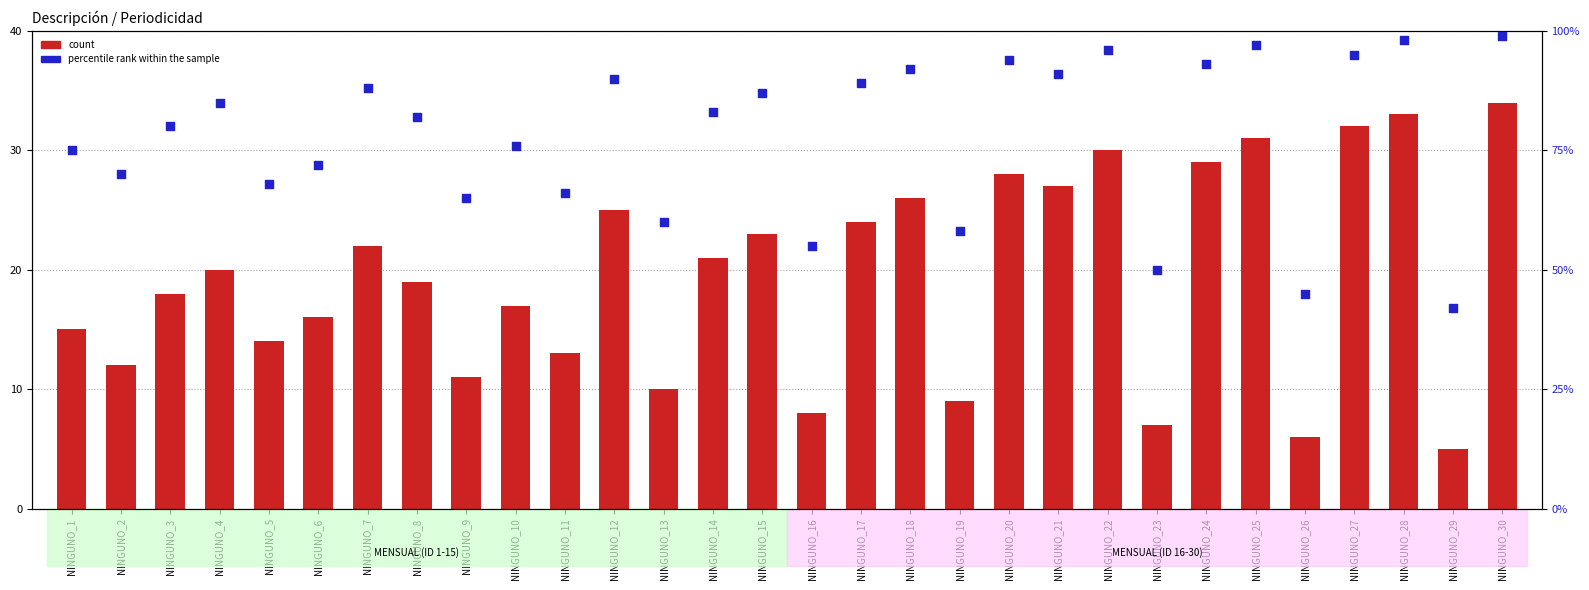

At which category is the sum across all series the highest?

NINGUNO_30